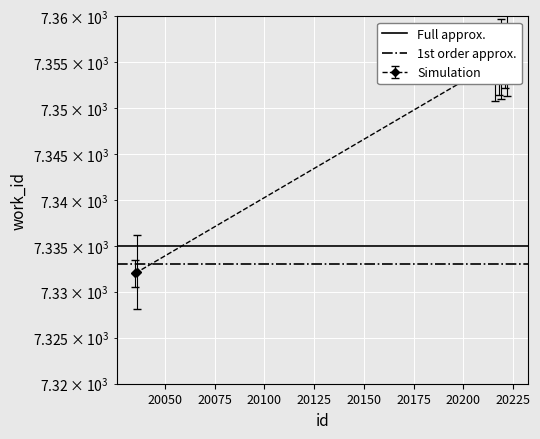

What is the spread (max minus min) of values at 20050?

2